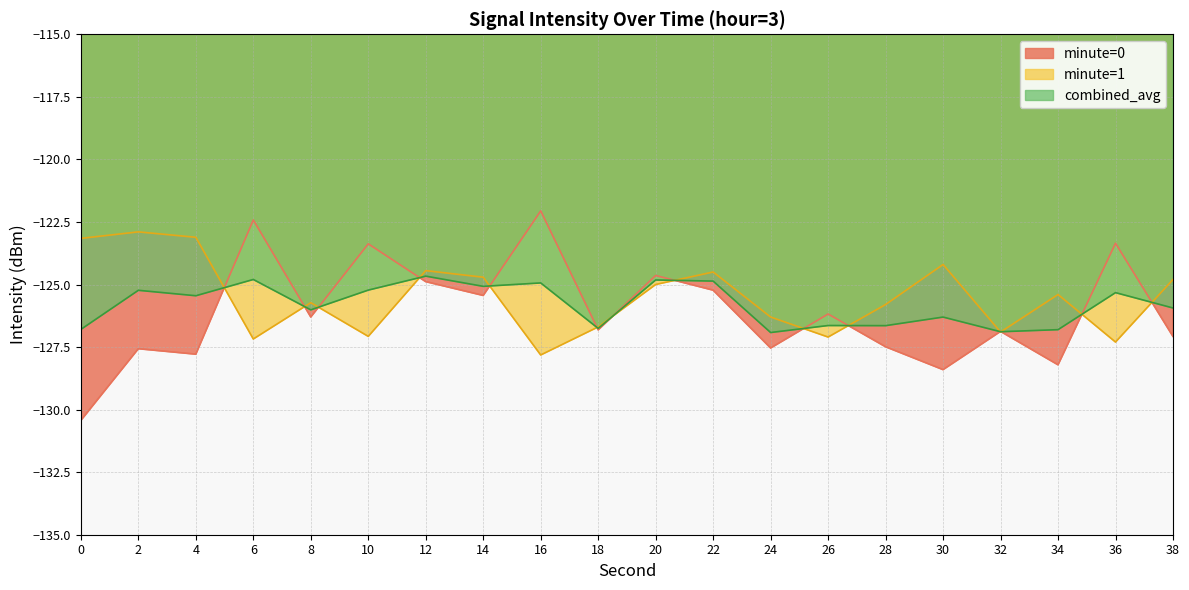

How many values in the combined_avg series are below -125?

15